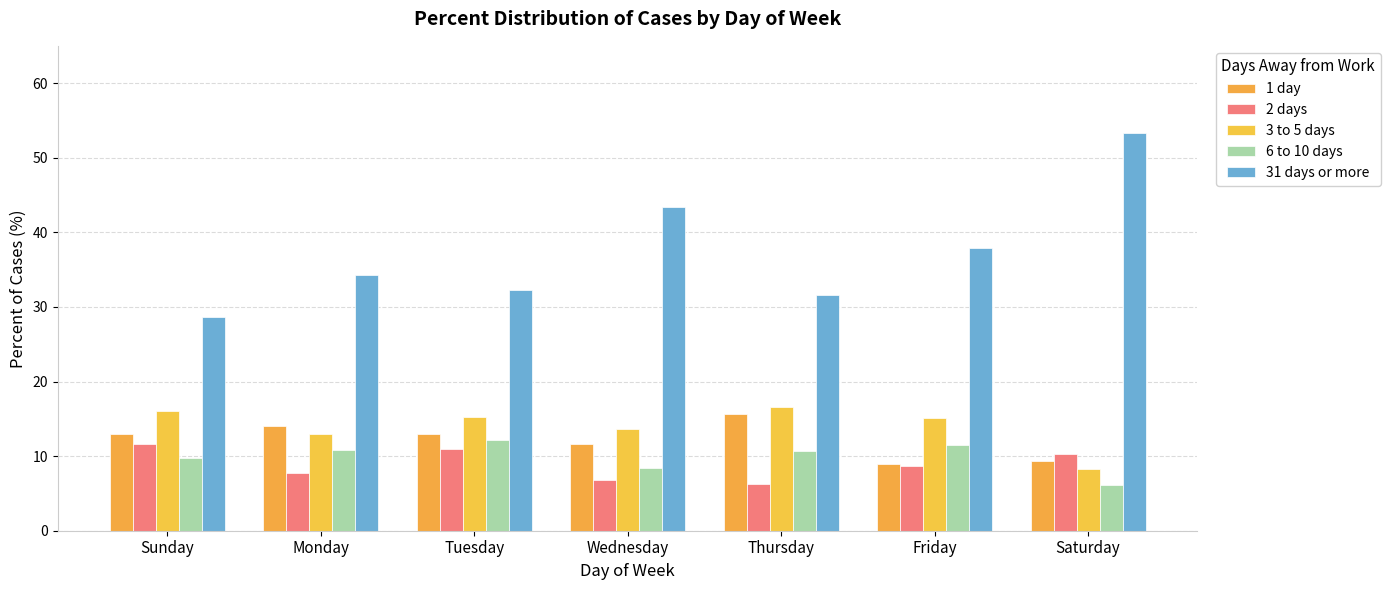

What is the value of the 6 to 10 days bar at the 1st from the left?

9.8